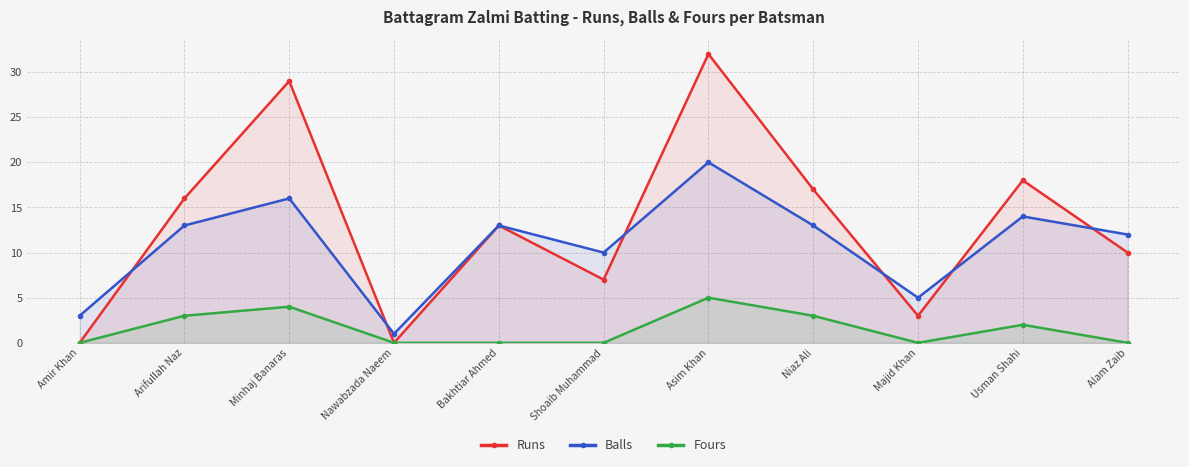

True or false: Fours has more than 0 points higher than both neighbors.

True